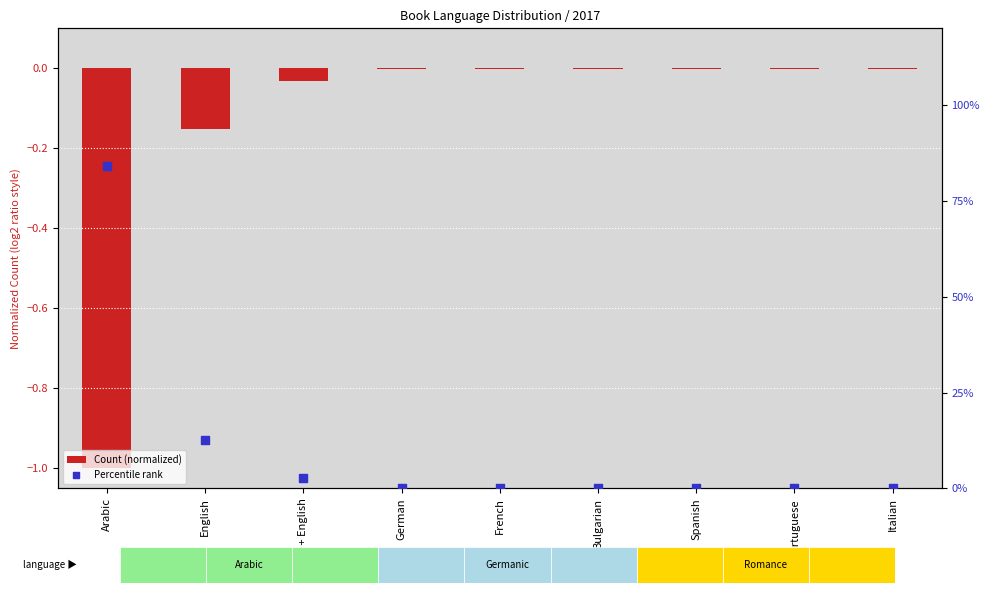

Is the value of Percentile rank at Arabic greater than the value of Count (normalized) at Arabic + English?

Yes